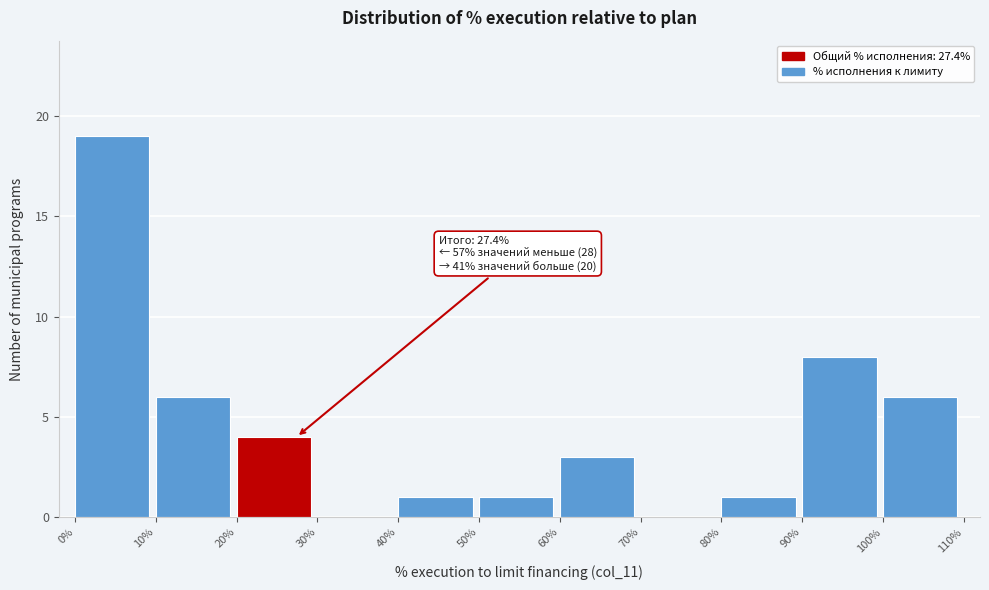

Which range on the x-axis has the tallest bar?

0% to 10%